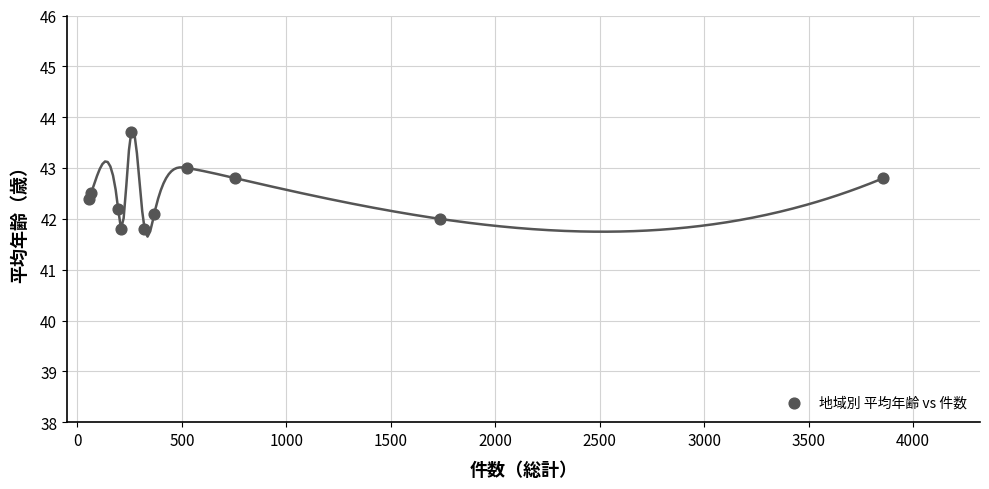

What is the average Y value?

42.5